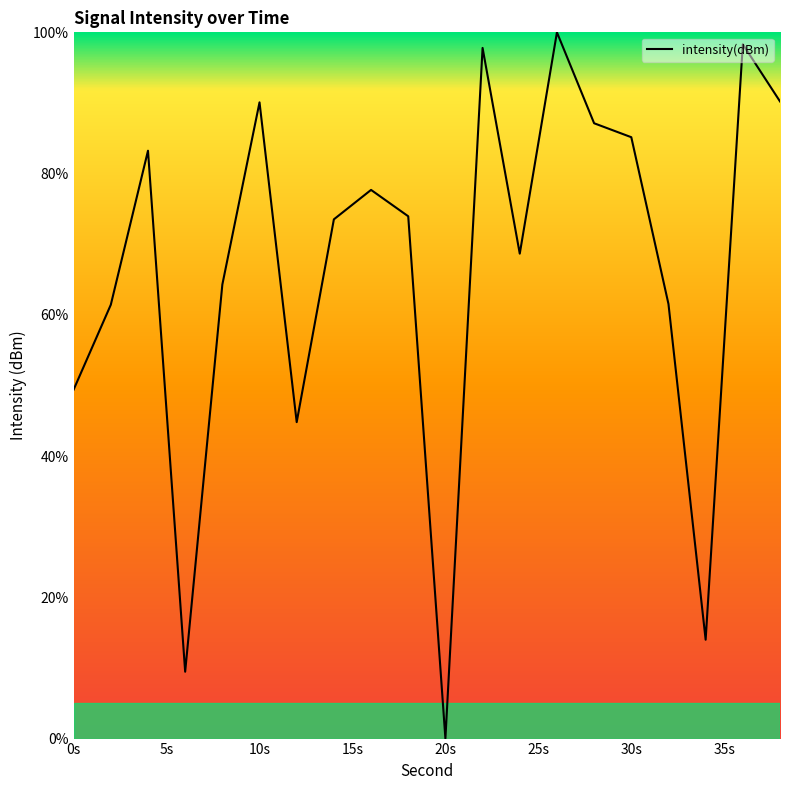

What is the maximum value shown in the chart?

100.0